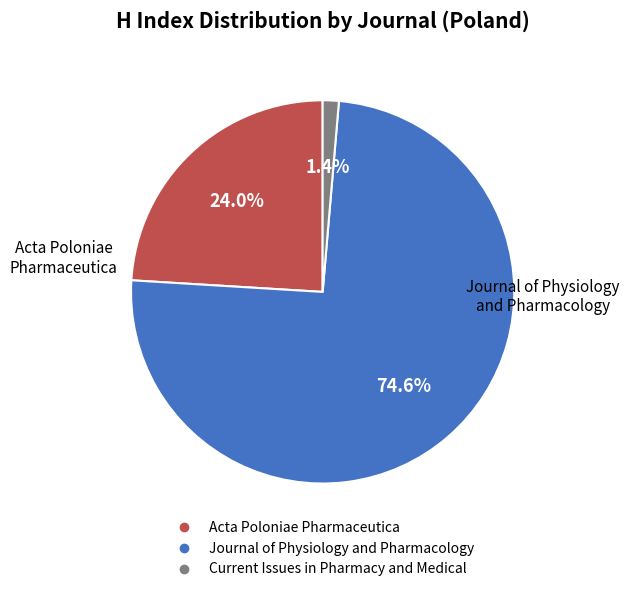

Is there a majority slice in this chart?

Yes